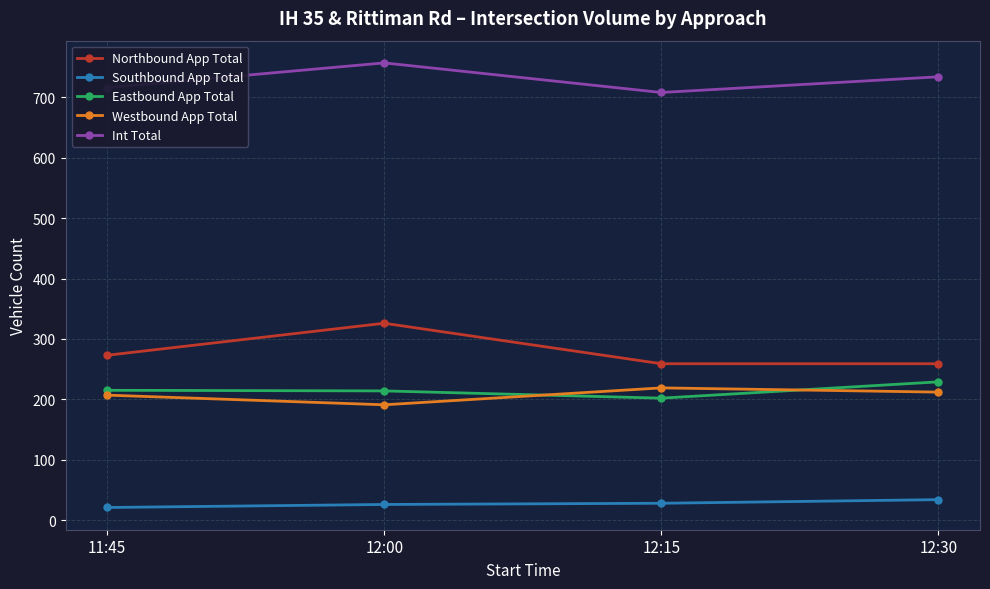

True or false: Northbound App Total and Int Total intersect in this chart.

False